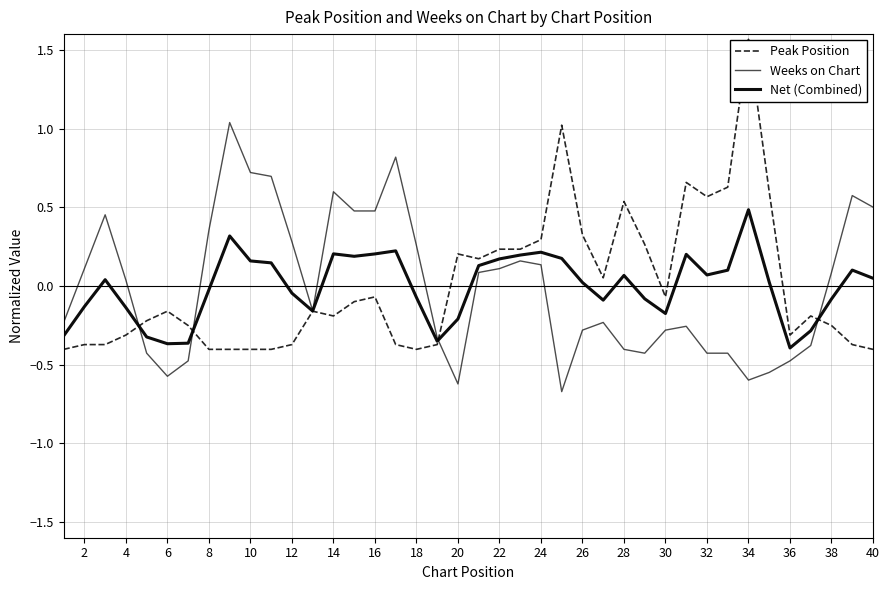

How many times do Peak Position and Weeks on Chart cross each other?

4